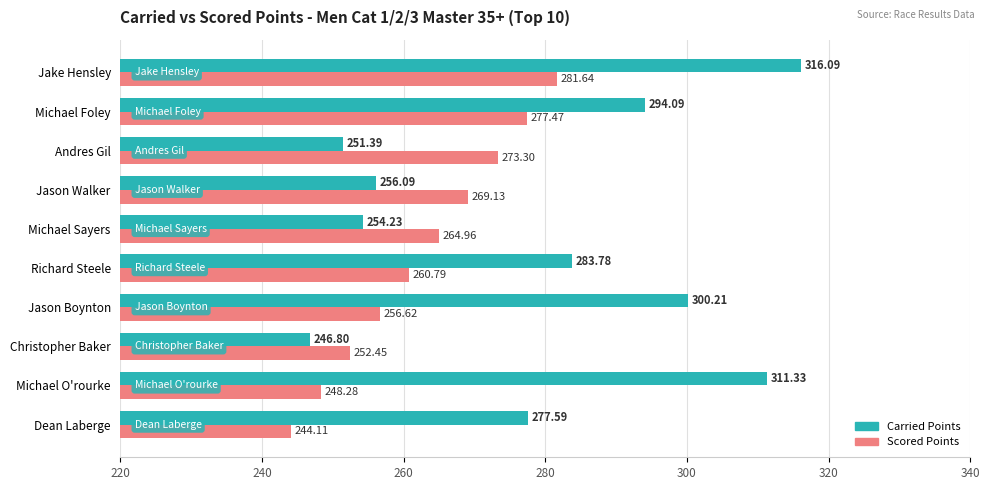

At Andres Gil, list the series in order from largest to smallest.

Scored Points, Carried Points